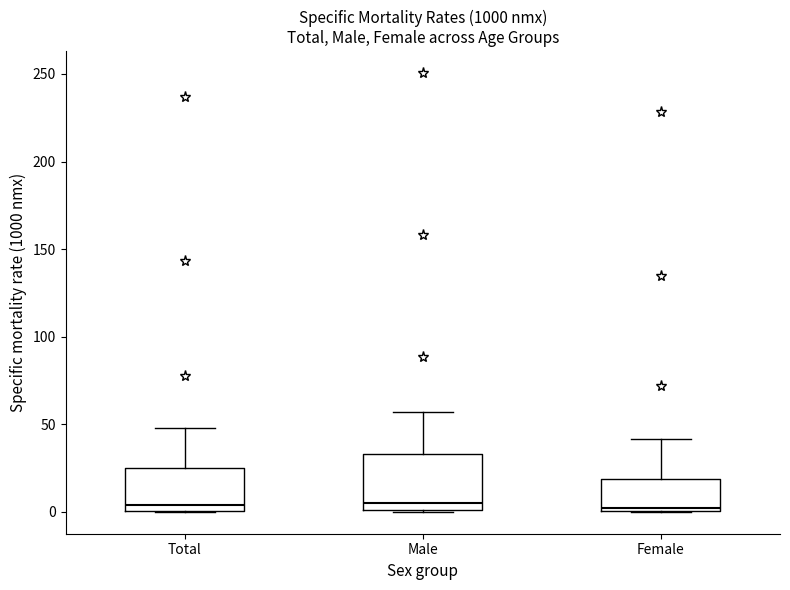

Comparing the boxes themselves (not the whiskers), which one is the tallest?

Male